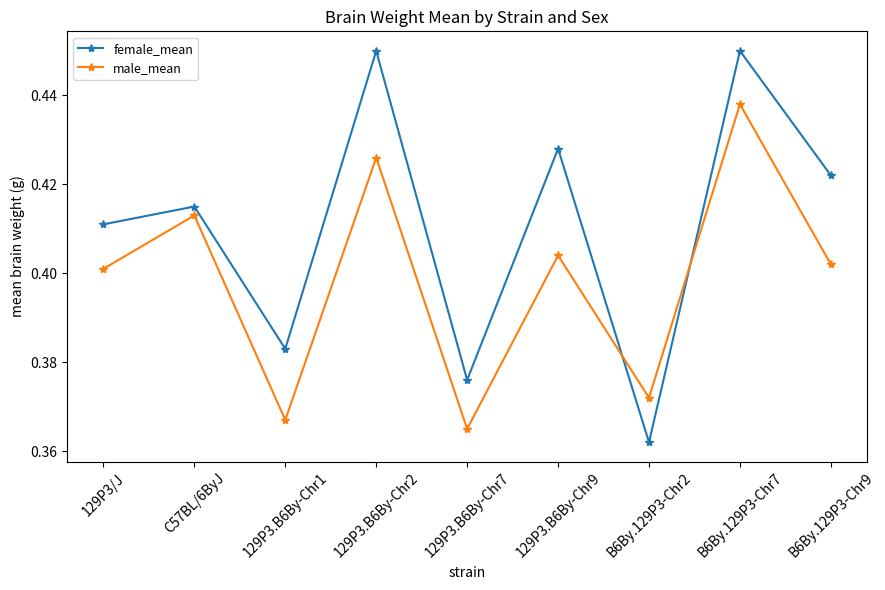

True or false: female_mean and male_mean cross at least once.

True